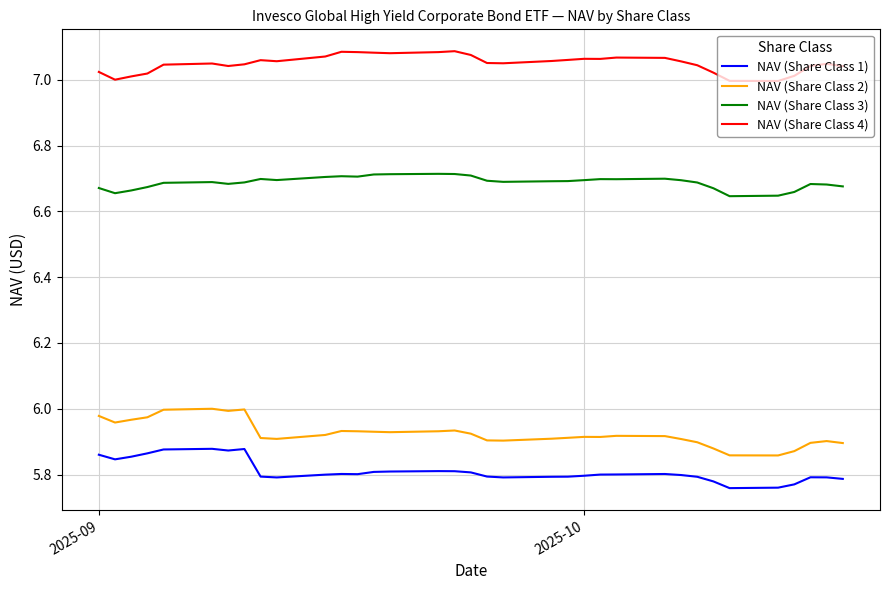

List the series in order of their peak value, lowest first.

NAV (Share Class 1), NAV (Share Class 2), NAV (Share Class 3), NAV (Share Class 4)